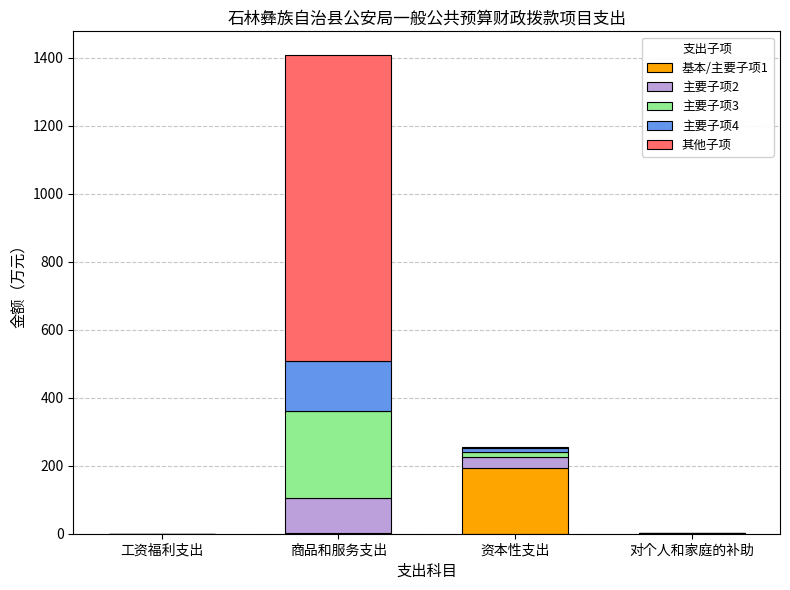

Is it true that 基本/主要子项1 equals 0.0 at 对个人和家庭的补助?

True